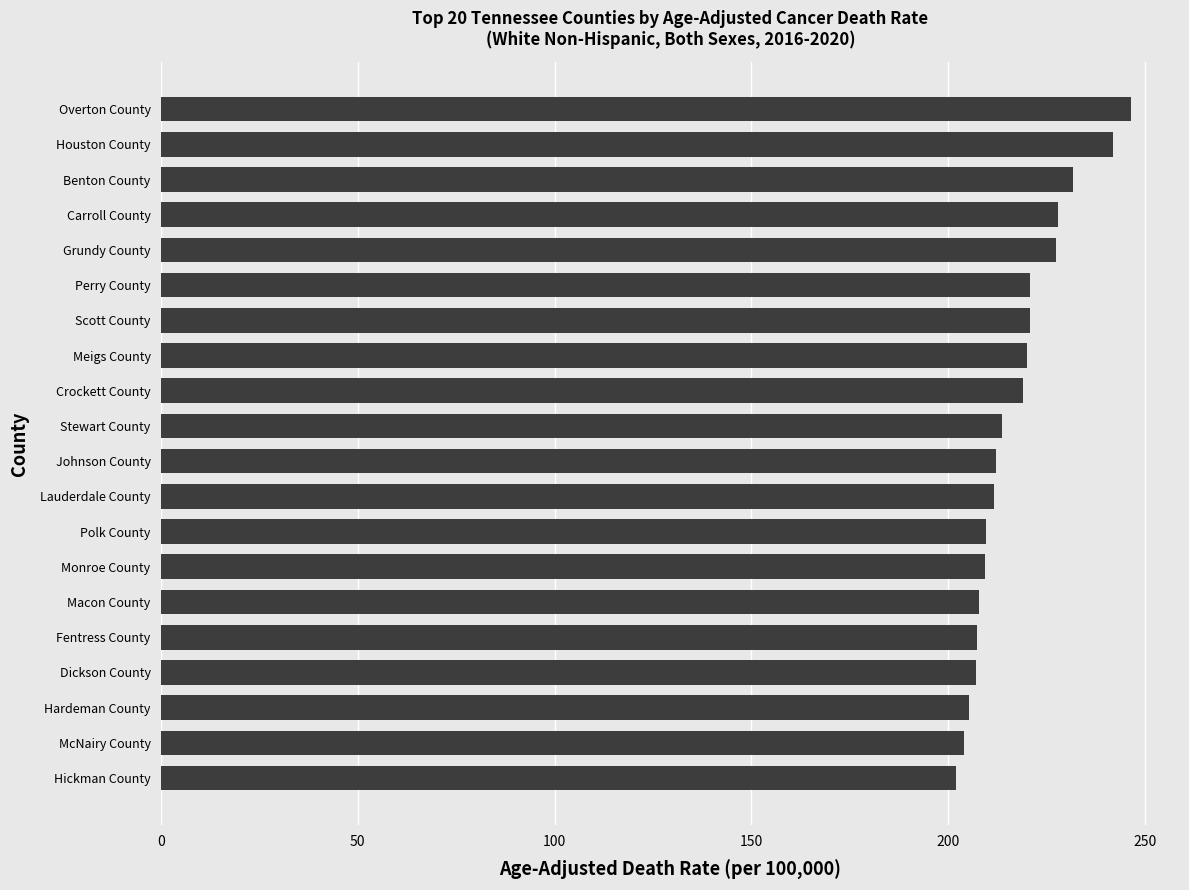

What is the smallest value displayed?

202.1